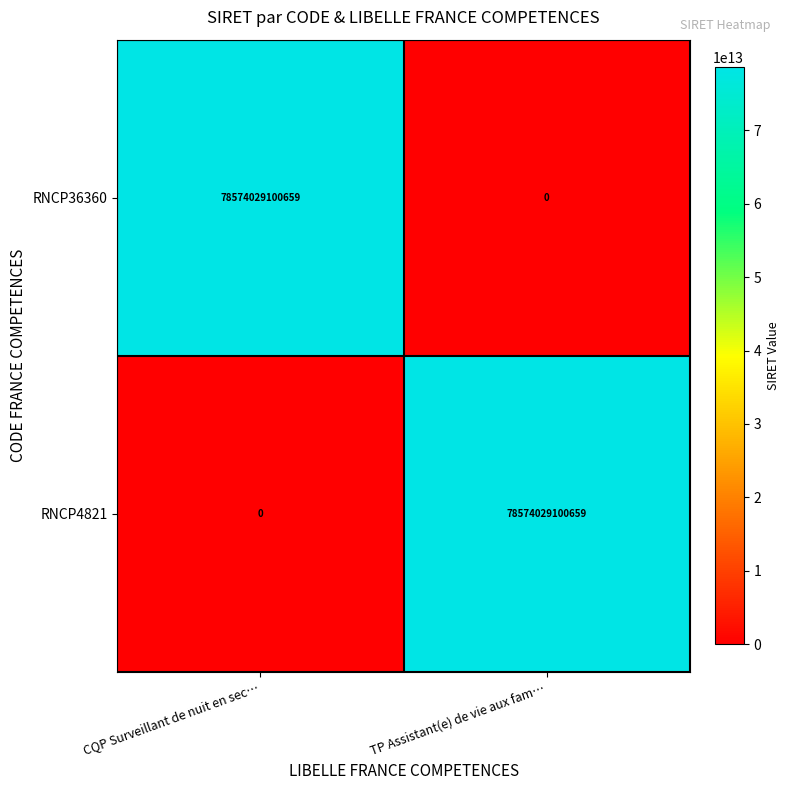

At TP Assistant(e) de vie aux fam…, list the series in order from smallest to largest.

RNCP36360, RNCP4821